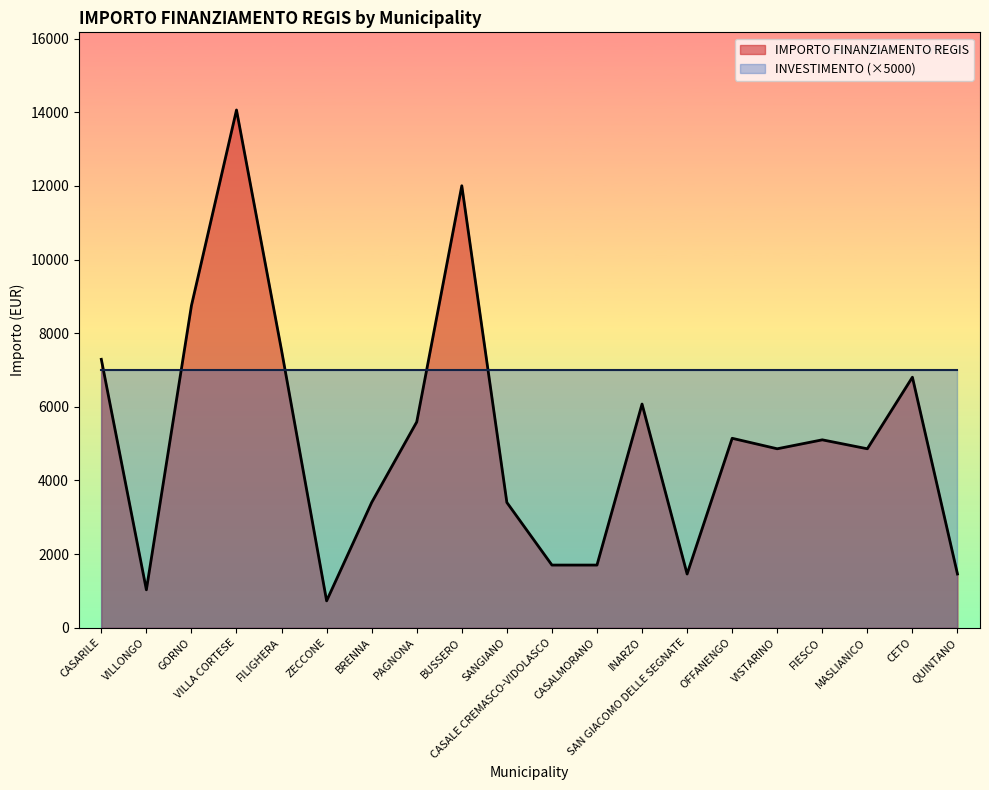

What is the difference between the maximum and second lowest values?

13034